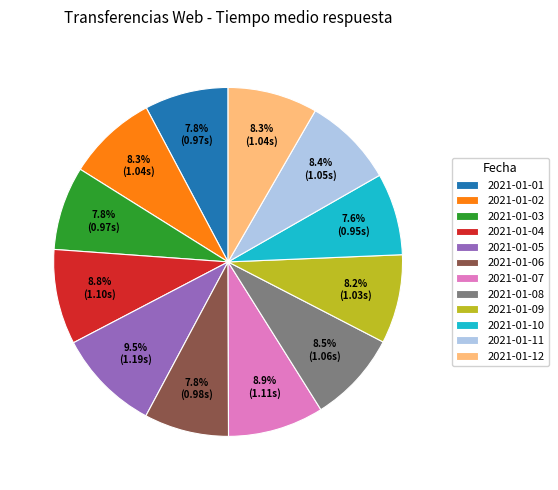

To the nearest percent, what is the difference between the 2021-01-10 and 2021-01-04 slice percentages?

1%